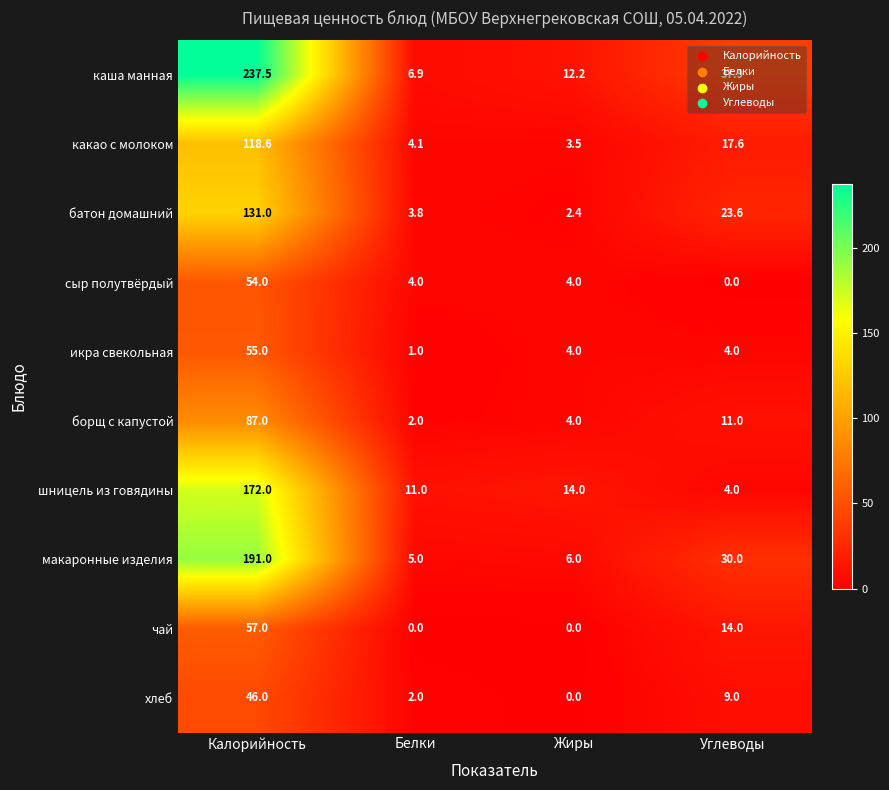

Is it true that сыр полутвёрдый equals -18.1 at Углеводы?

False